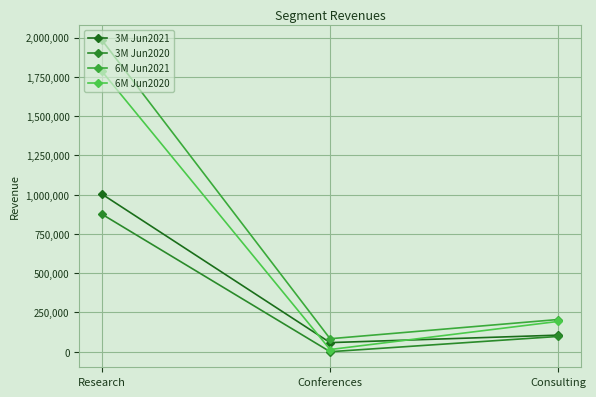

Rank the series by their maximum value, from lowest to highest.

3M Jun2020, 3M Jun2021, 6M Jun2020, 6M Jun2021